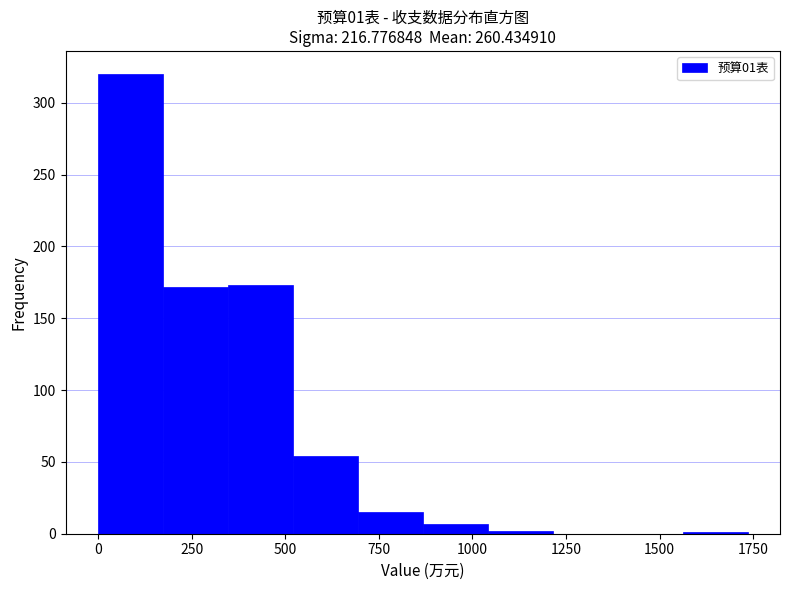

Read against the x-axis, roughly where is the centre of the tallest bar?

100